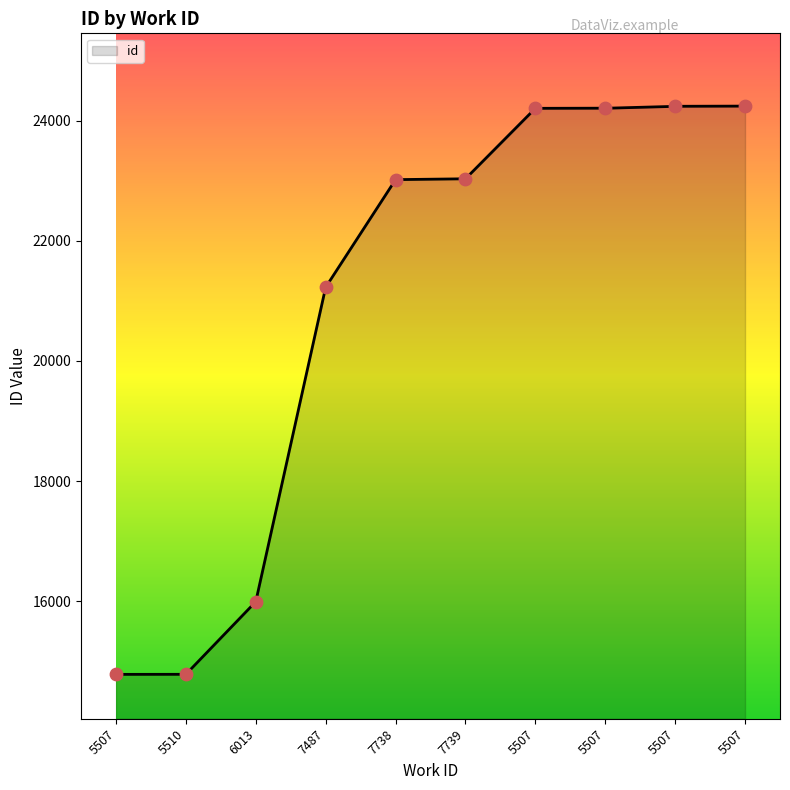

What is the change in value from 7487 to 7739?

+1807